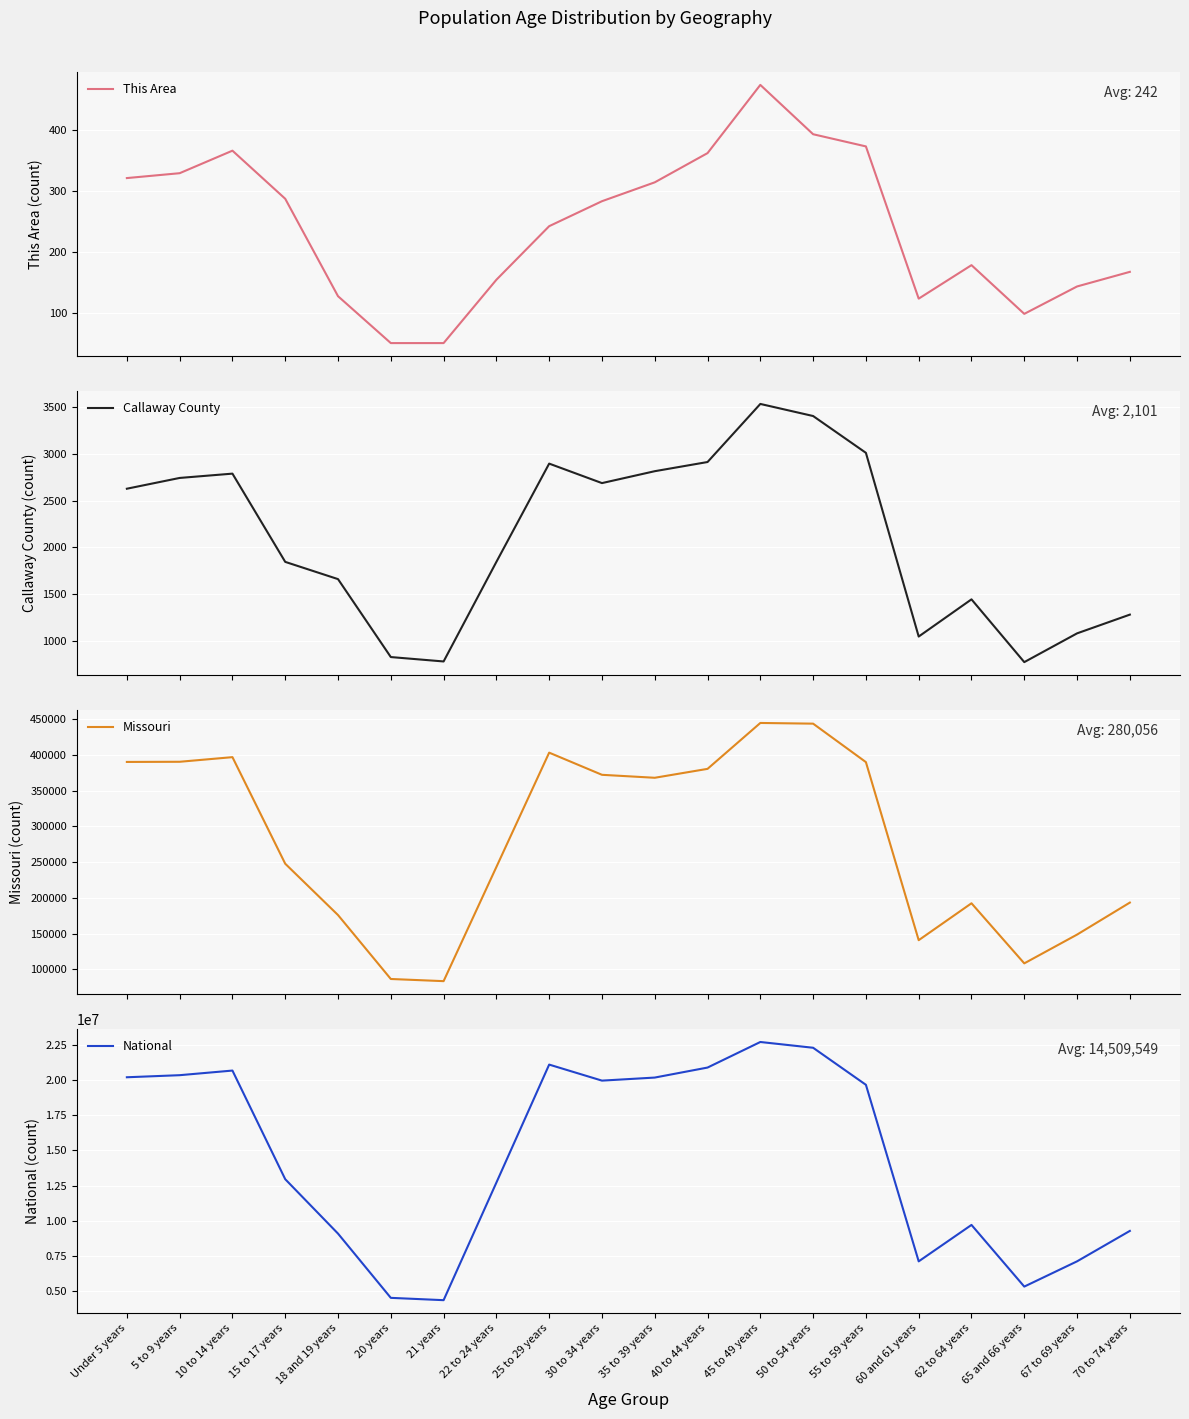

Rank the categories by This Area value from lowest to highest.

20 years, 21 years, 65 and 66 years, 60 and 61 years, 18 and 19 years, 67 to 69 years, 22 to 24 years, 70 to 74 years, 62 to 64 years, 25 to 29 years, 30 to 34 years, 15 to 17 years, 35 to 39 years, Under 5 years, 5 to 9 years, 40 to 44 years, 10 to 14 years, 55 to 59 years, 50 to 54 years, 45 to 49 years